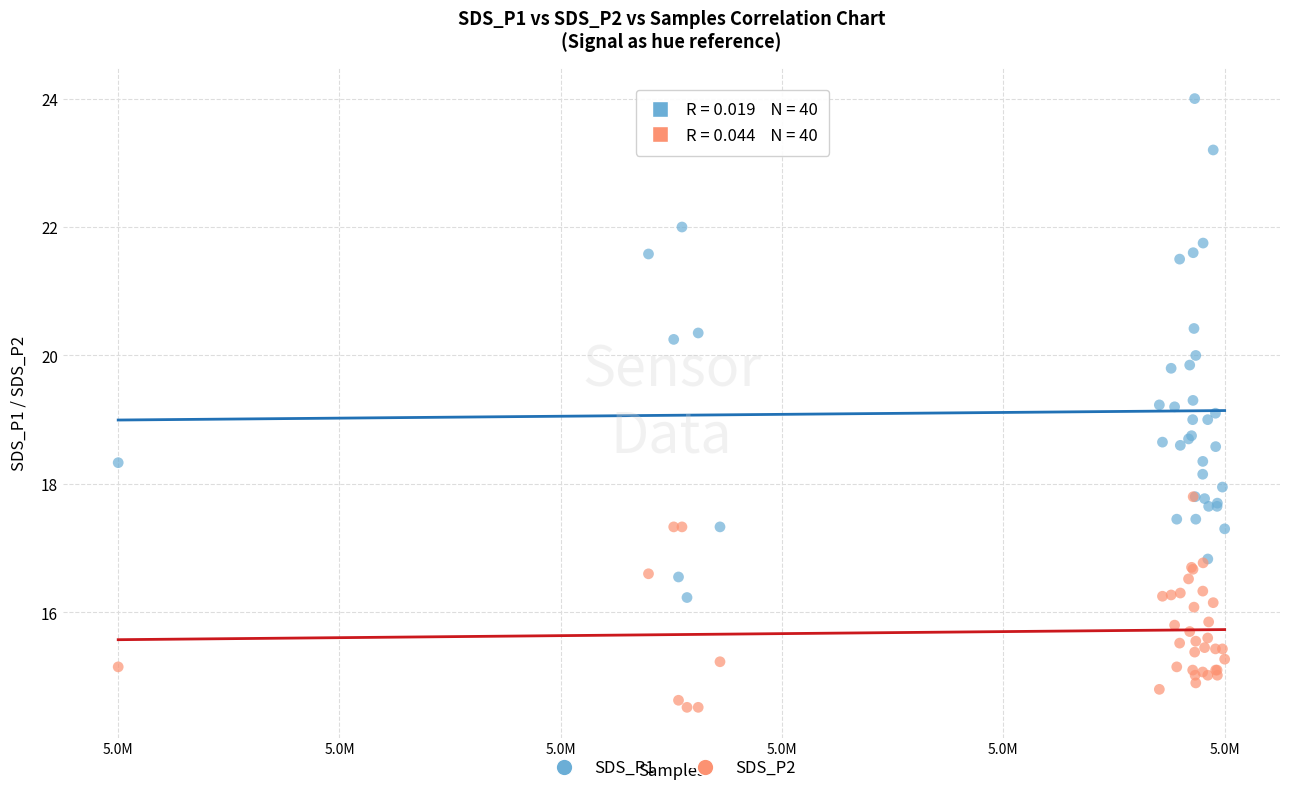

Which series reaches the minimum Y coordinate?

SDS_P2